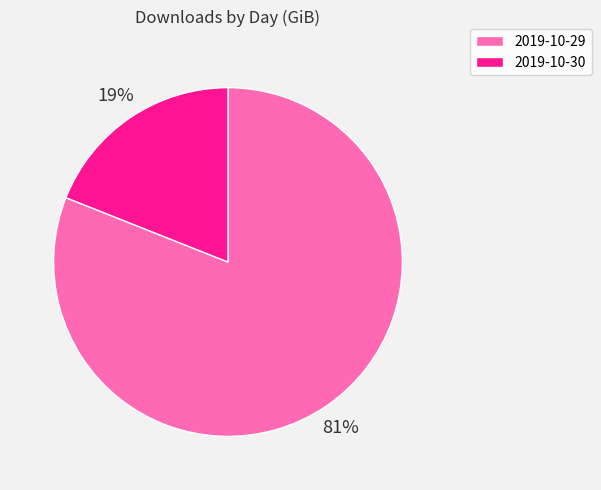

Combined, do 2019-10-30 and 2019-10-29 account for over 50%?

Yes